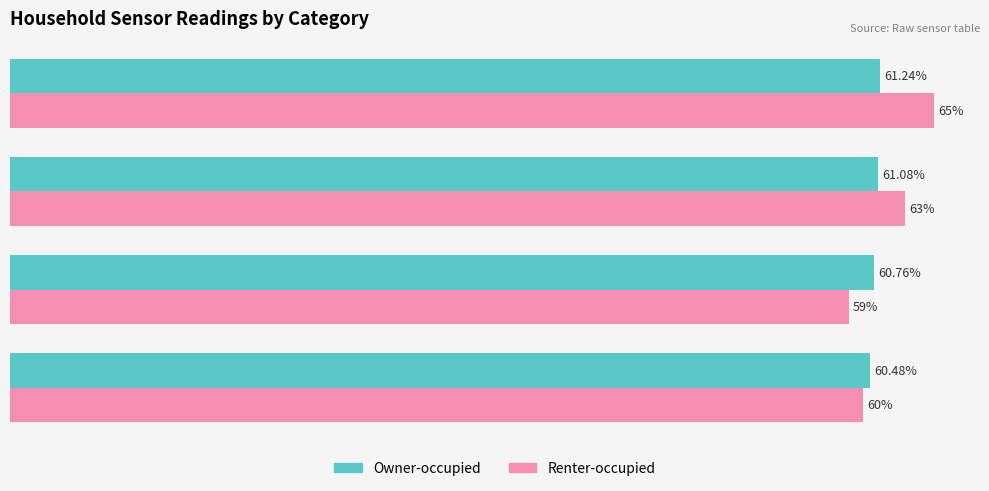

At 3 or more Vehicles, list the series in order from largest to smallest.

Renter-occupied, Owner-occupied